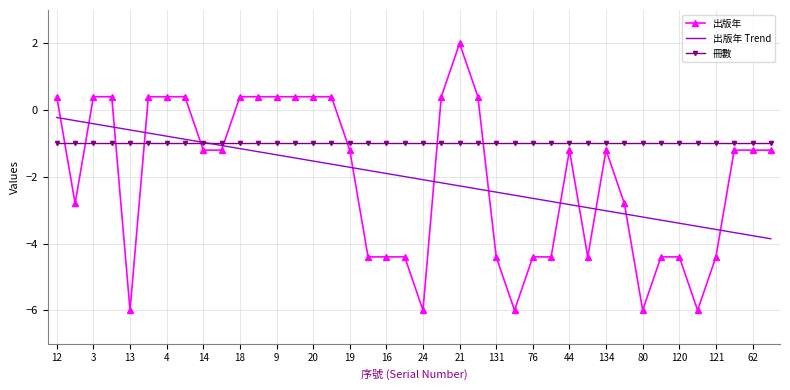

How many times do 出版年 and 出版年 Trend cross each other?

14